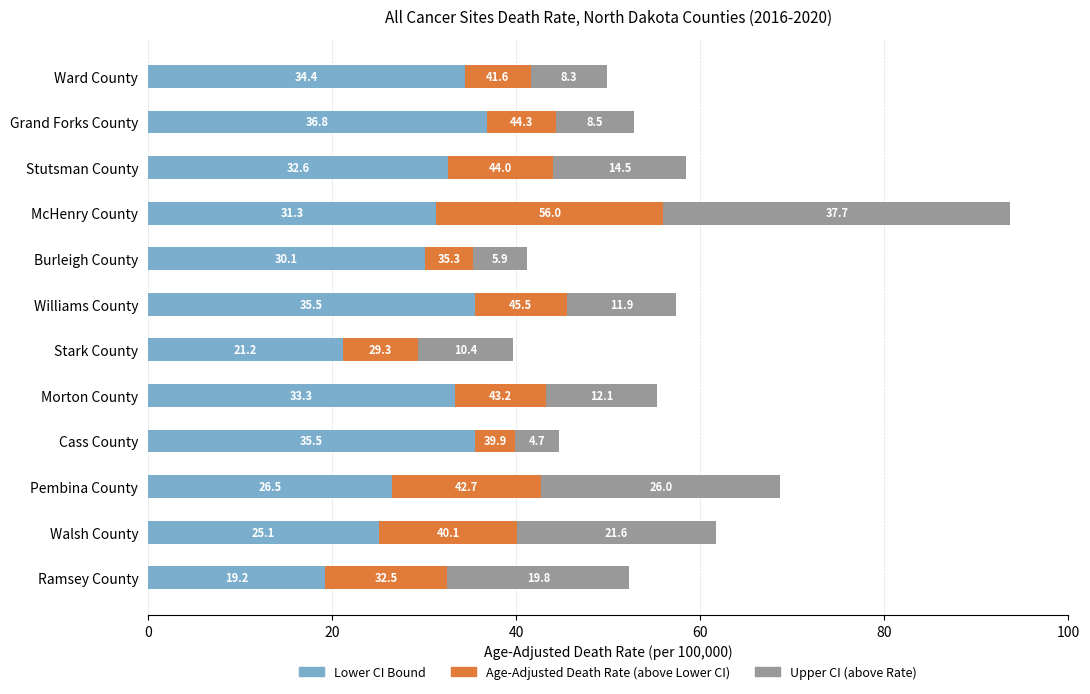

What is the total value across all series at Stark County?

39.7